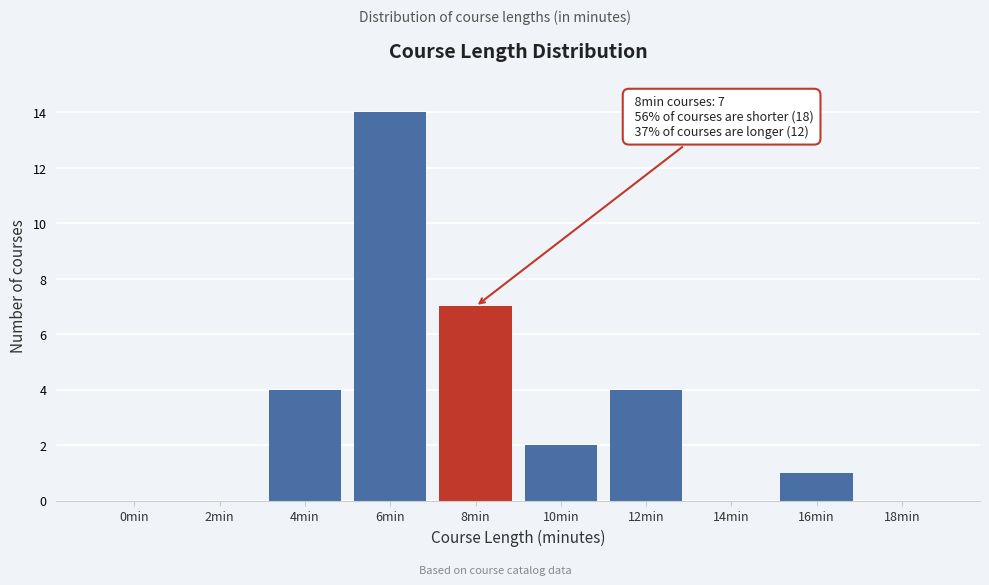

Reading left to right, what are all the values shown in this chart?

0min=0	2min=0	4min=4	6min=14	8min=7	10min=2	12min=4	14min=0	16min=1	18min=0